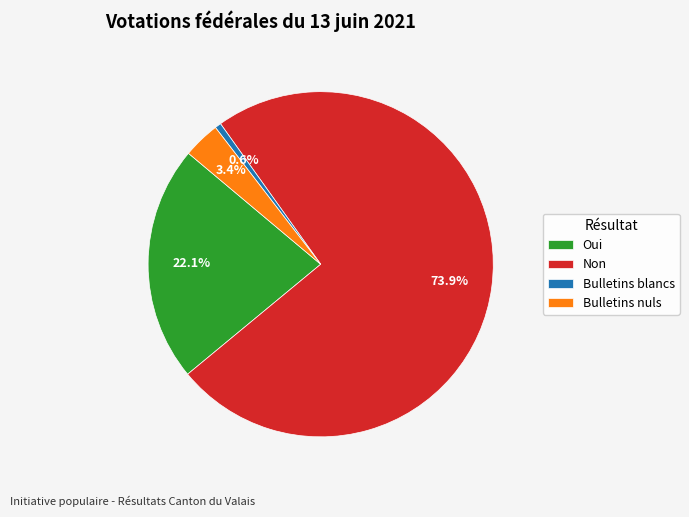

To the nearest percent, what is the difference between the Oui and Non slice percentages?

52%